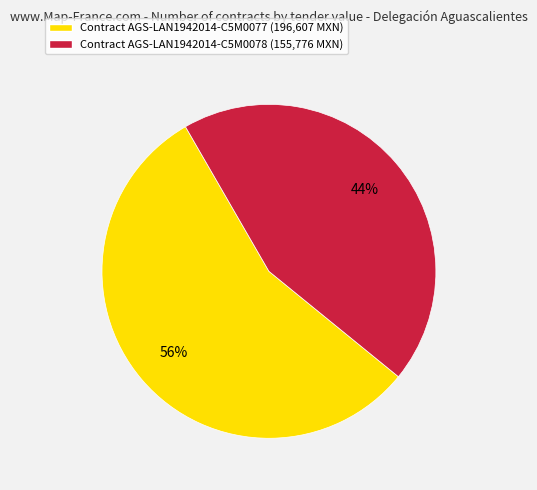

Count the number of slices in the pie.

2